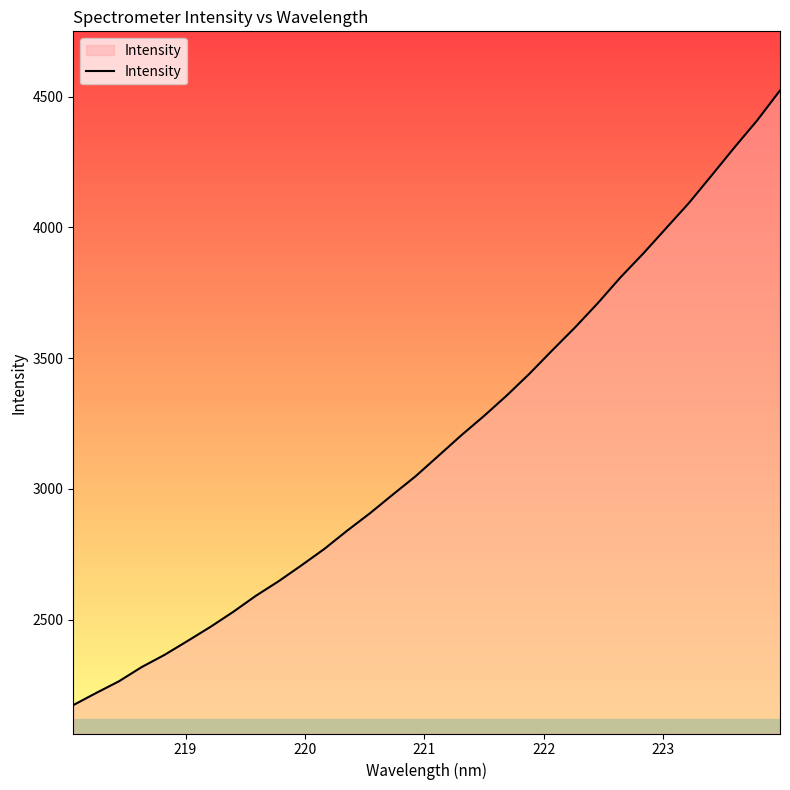

What is the greatest value displayed?

4523.5